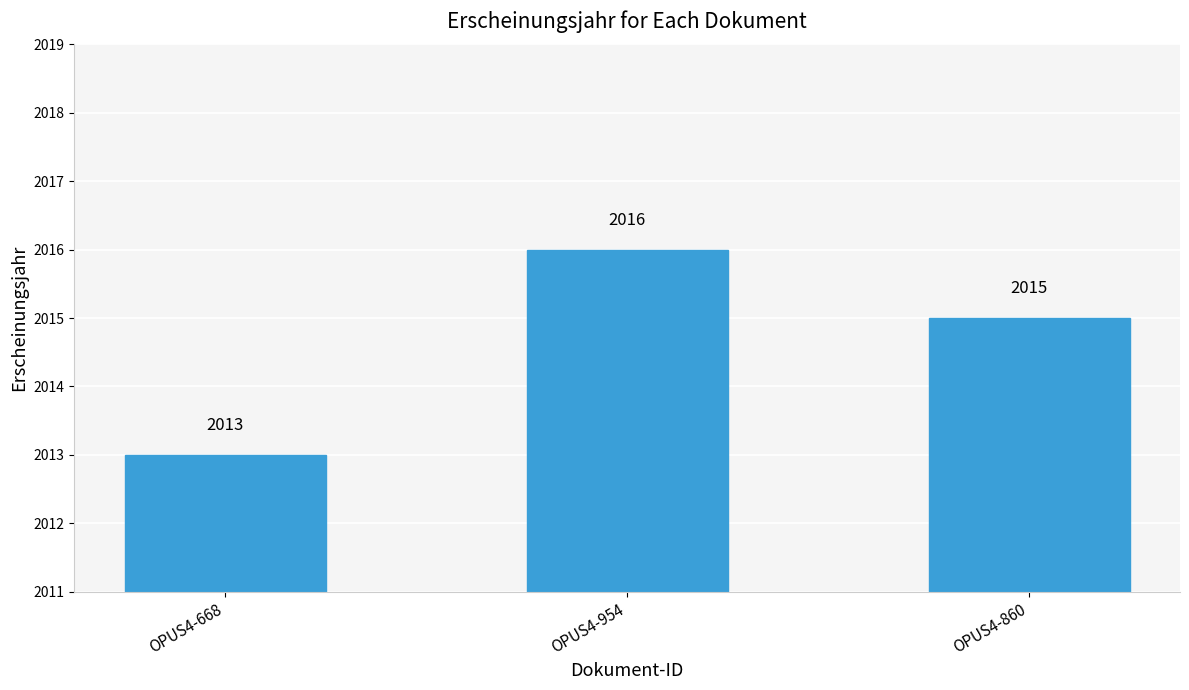

Reading left to right, extract all data points from this chart.

2013	2016	2015